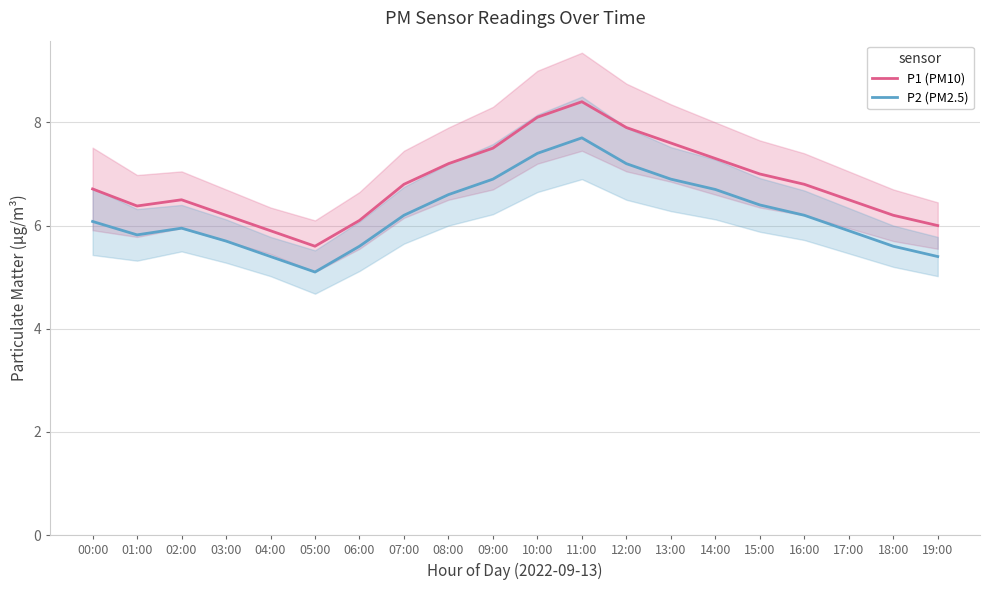

What are all the series names shown in the legend?

P1 (PM10), P2 (PM2.5)